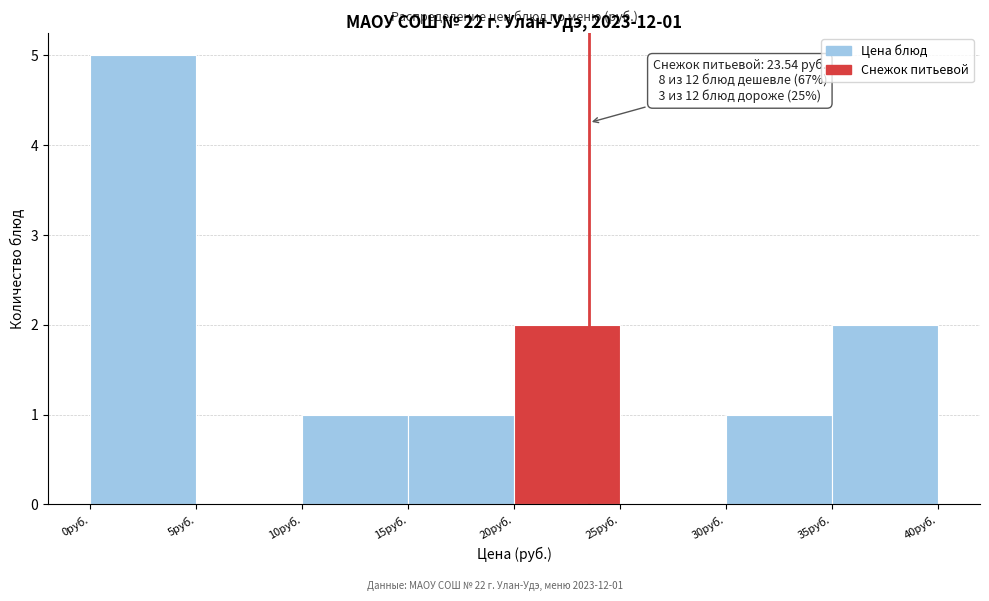

Which range on the x-axis has the tallest bar?

0 to 5